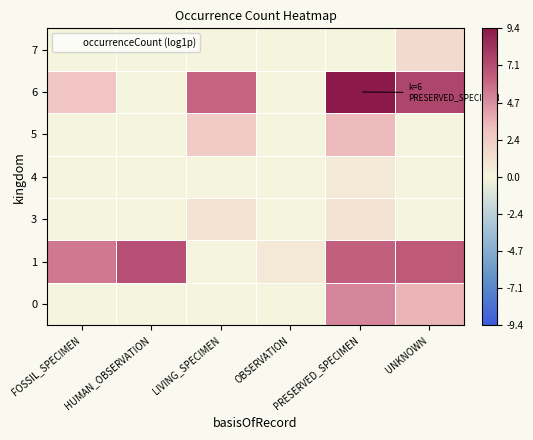

How many distinct data groups are displayed?

7